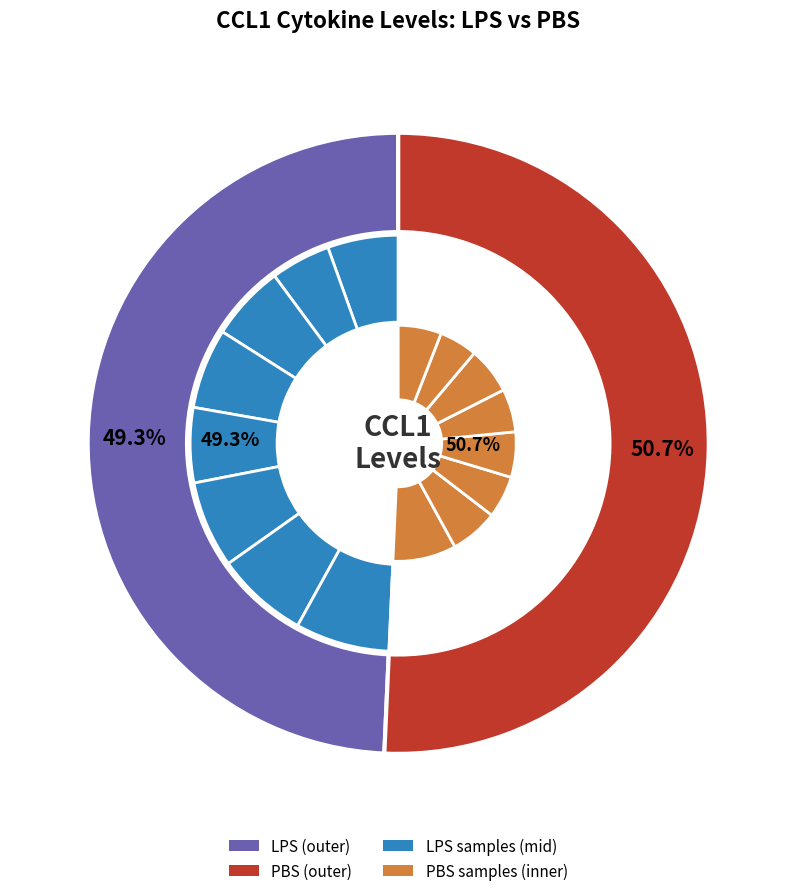

To the nearest percent, what portion does Sample5 represent?

12%